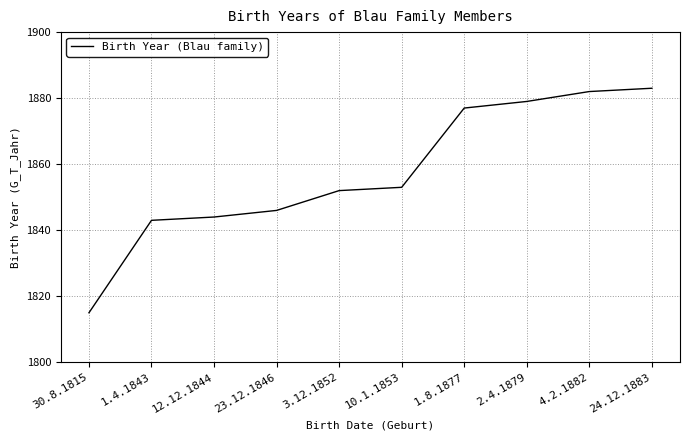

How many distinct data groups are displayed?

1